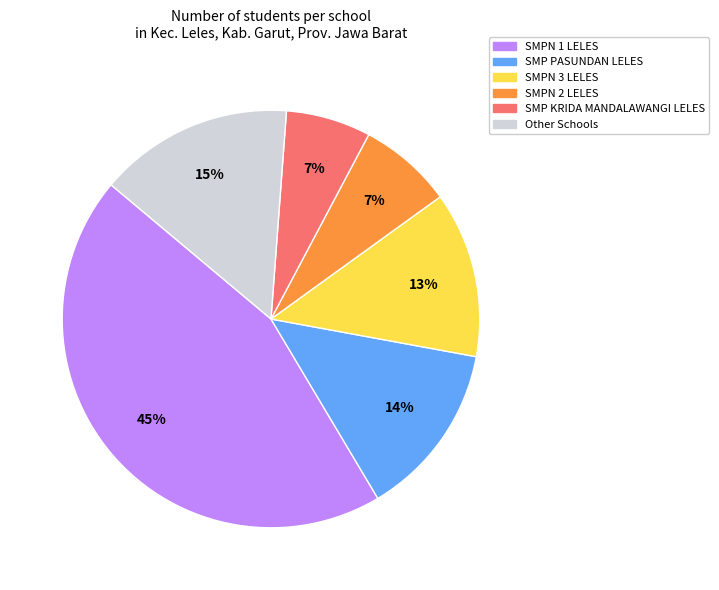

Does SMPN 1 LELES represent more than half of the total?

No